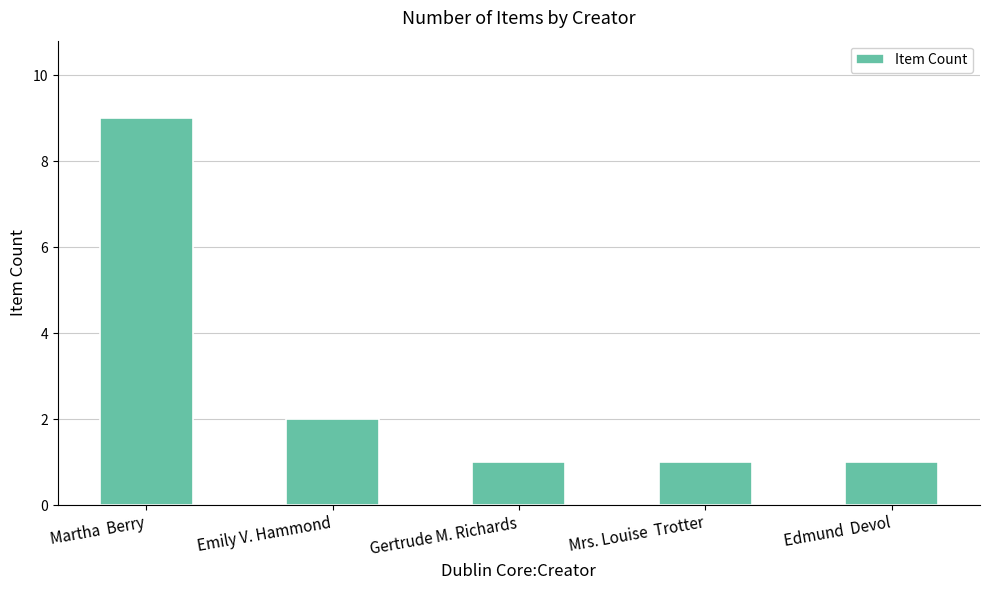

Reading left to right, what are all the values shown in this chart?

Martha  Berry=9	Emily V. Hammond=2	Gertrude M. Richards=1	Mrs. Louise  Trotter=1	Edmund  Devol=1